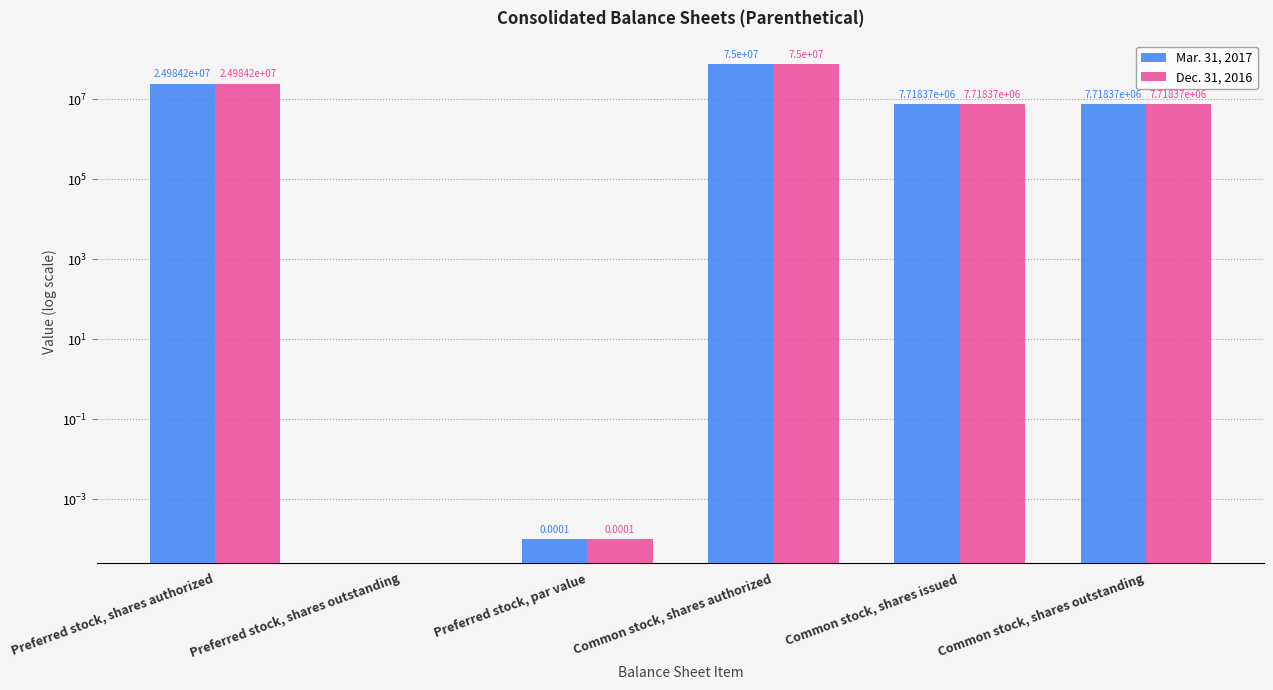

Does the chart contain stacked bars?

No